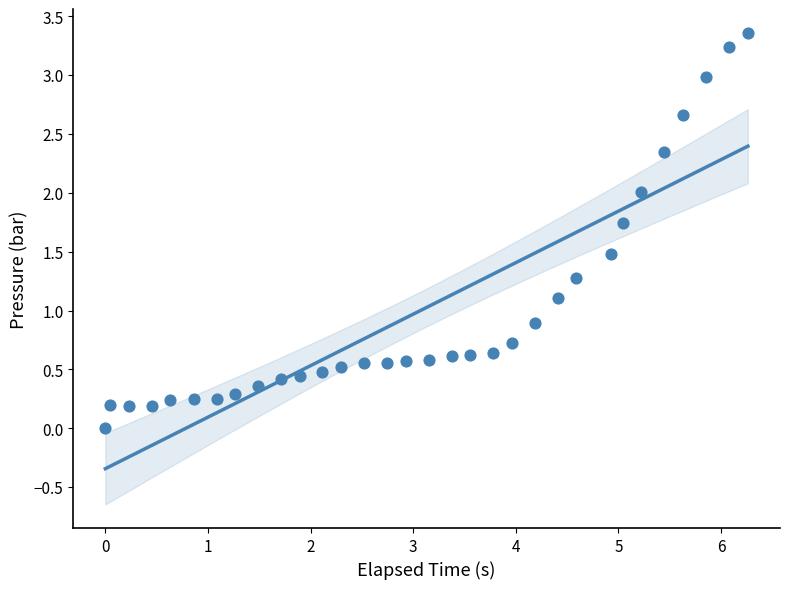

What is the range of X values (max minus min)?

6.3